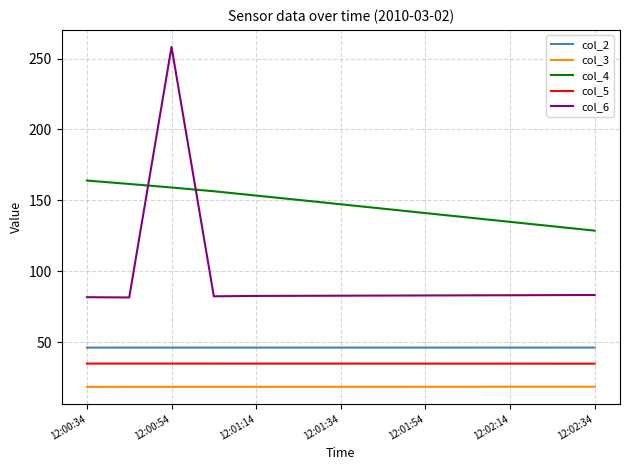

Count the col_3 values in the range 18 to 19.

13